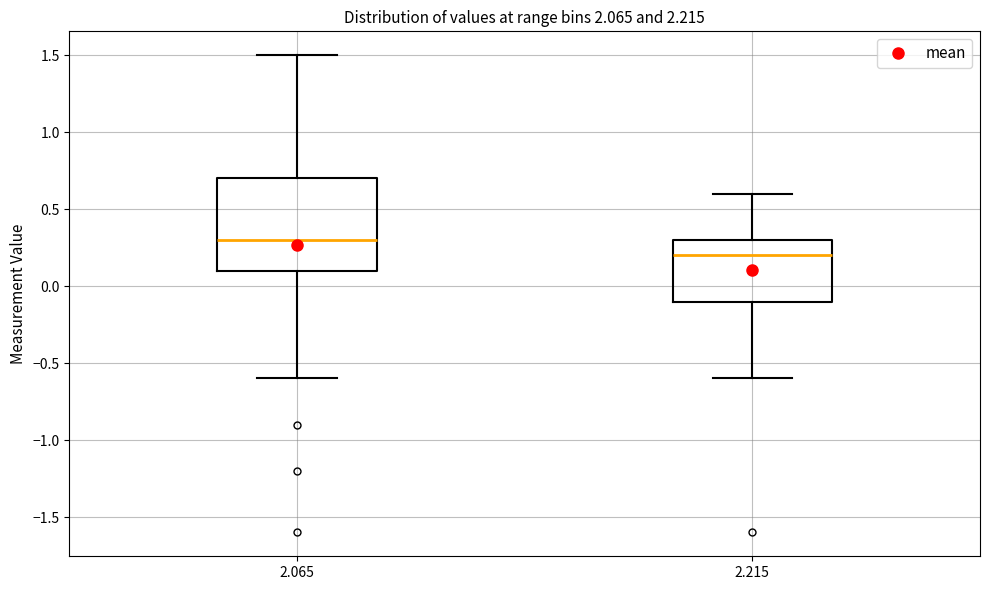

Which box has the lowest median line?

2.215